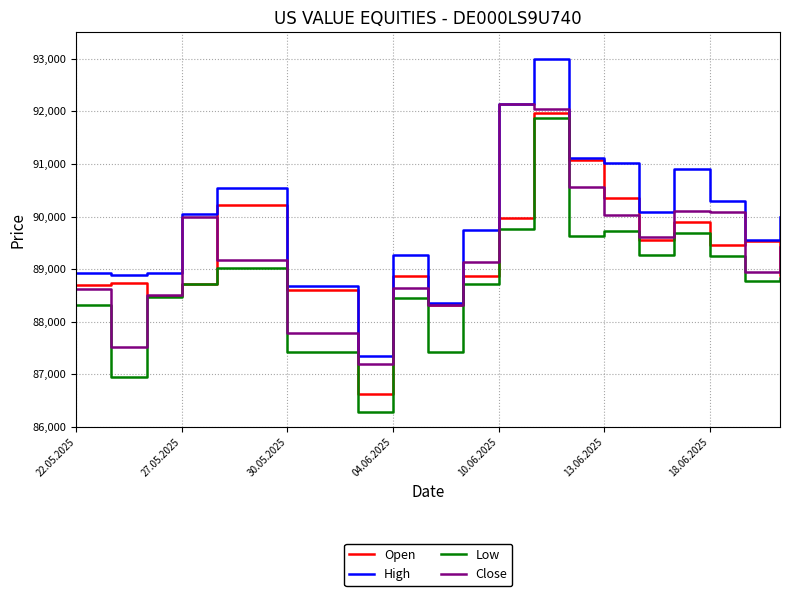

How many categories are shown in the chart?

21